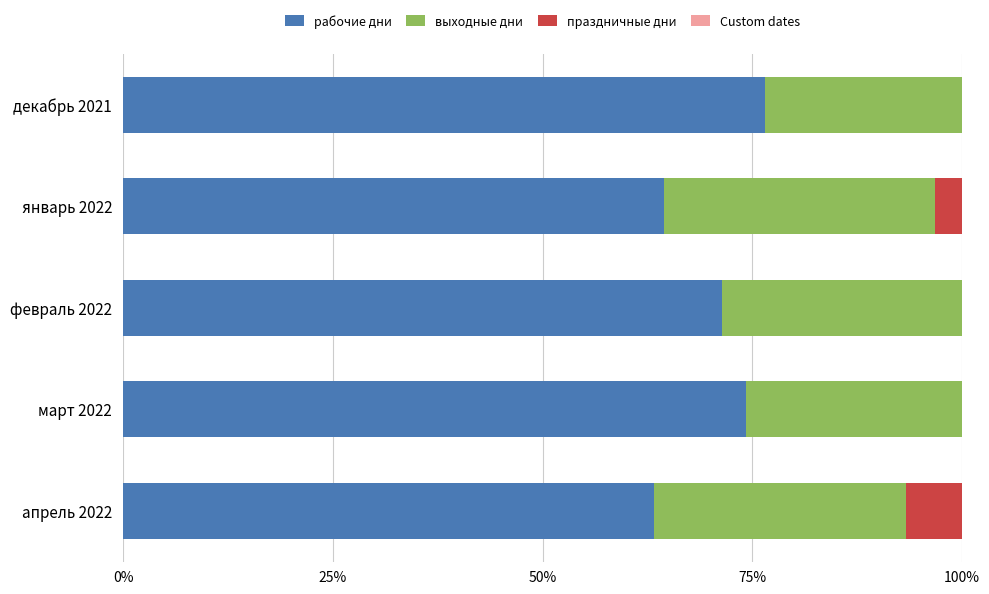

What is the approximate value of праздничные дни at январь 2022?

6.5